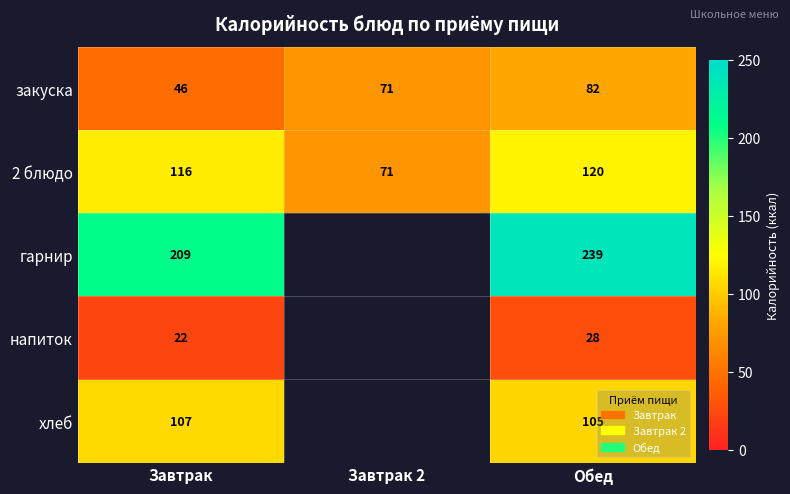

What is the sum of the гарнир values at Завтрак and Обед?

448